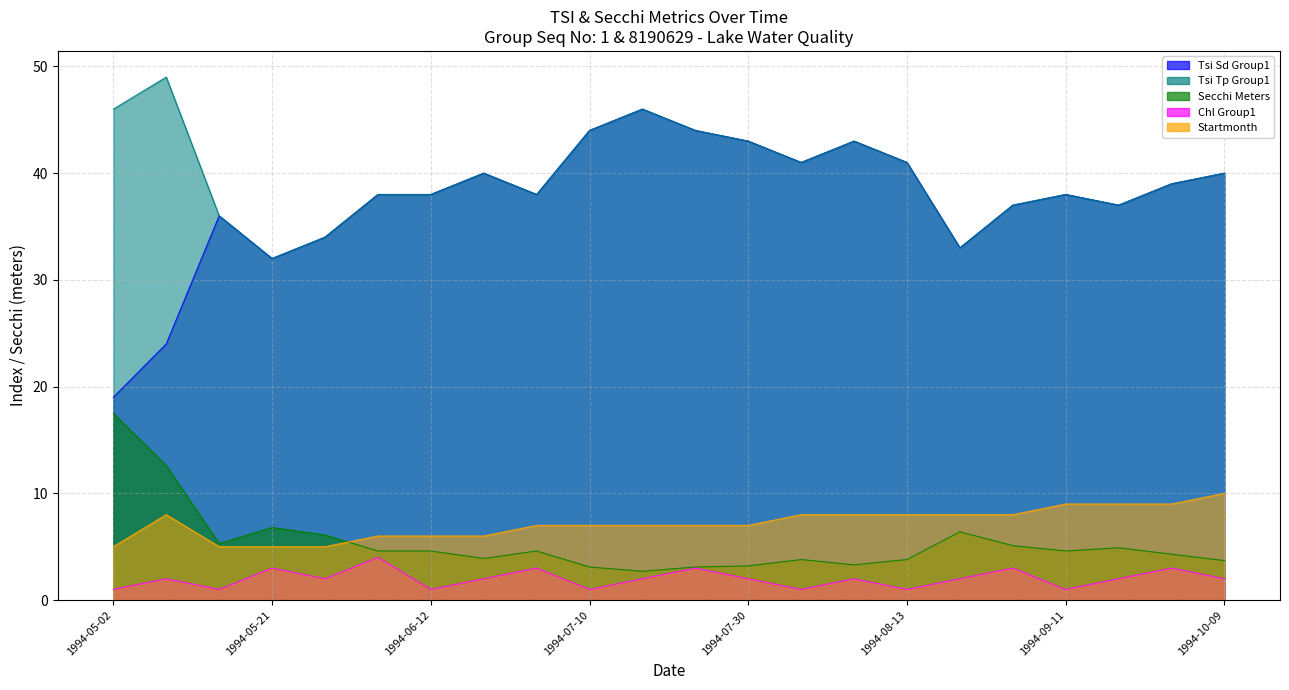

Which has a higher value, 1994-08-21 or 1994-08-13?

1994-08-13